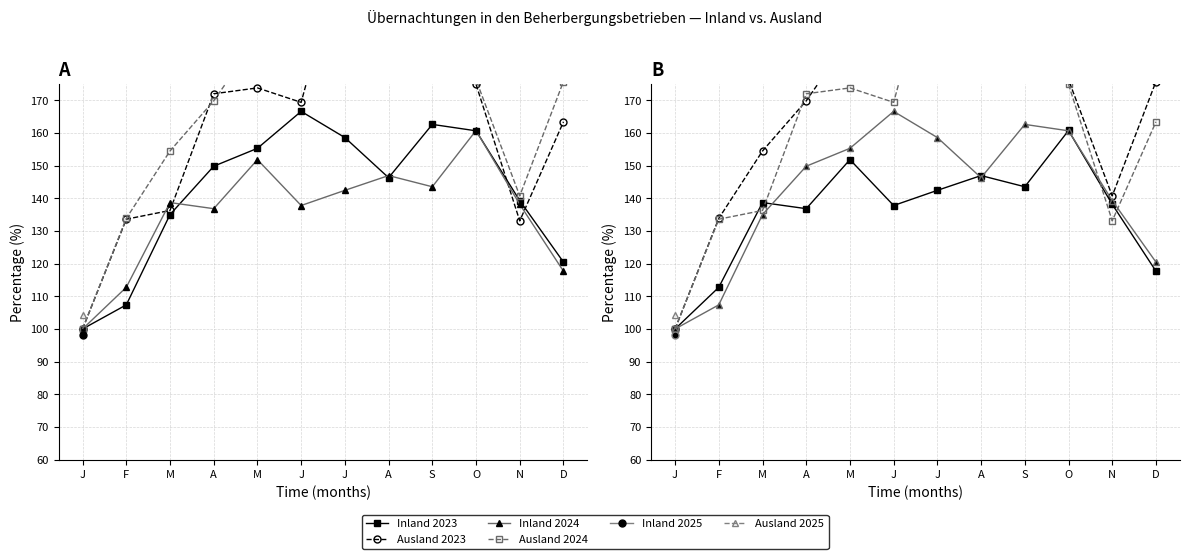

What is the difference between the Inland 2024 values at S and O?

17.2